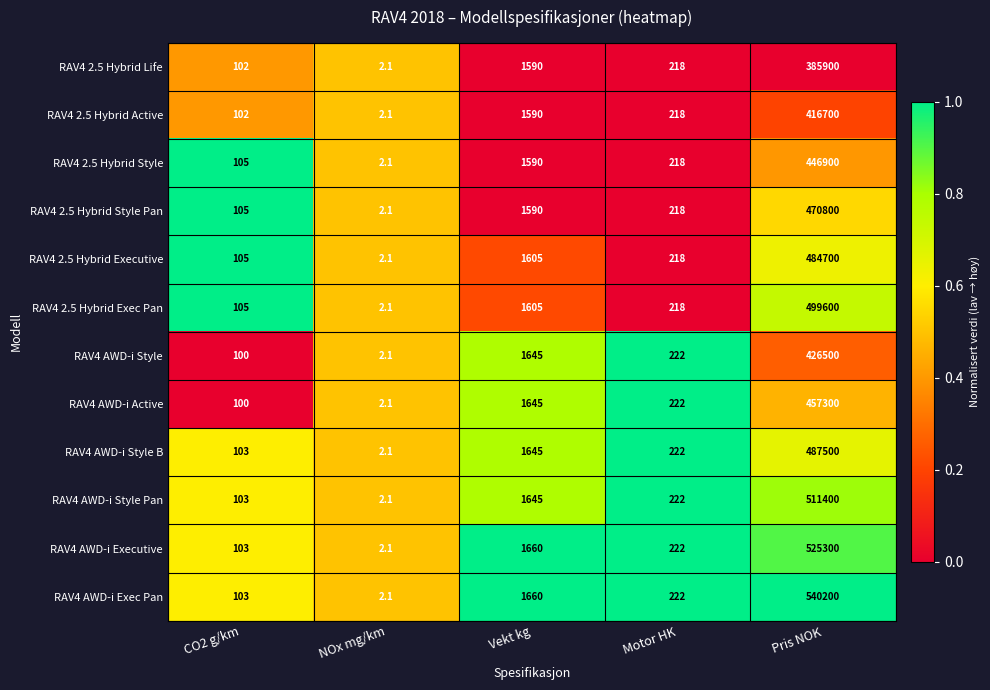

Which series has the largest range (max minus min)?

RAV4 AWD-i Exec Pan